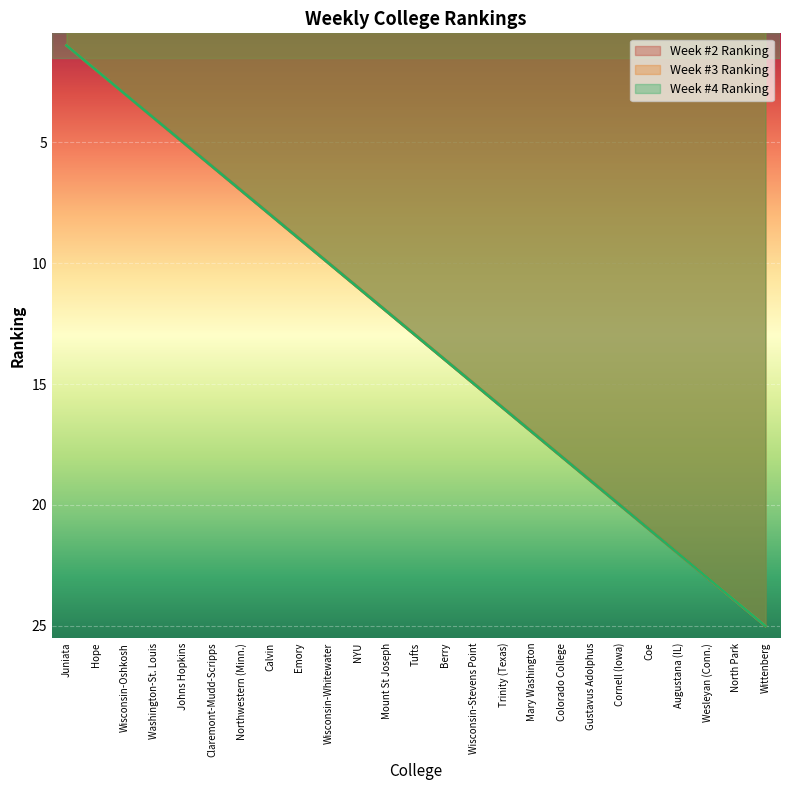

At which label is Week #4 Ranking closest to 13?

Tufts